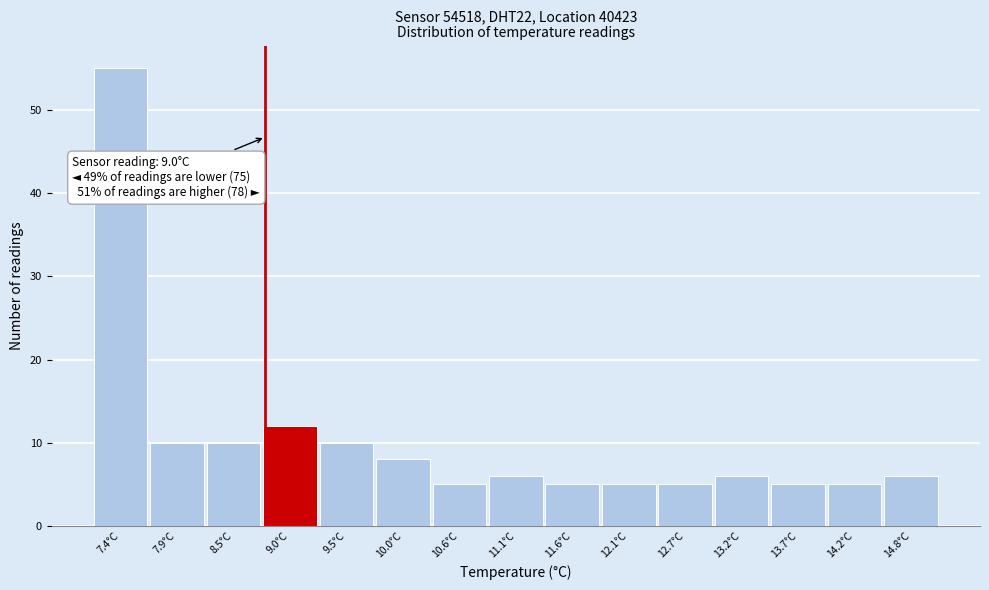

Reading left to right, extract all data points from this chart.

55	10	10	12	10	8	5	6	5	5	5	6	5	5	6